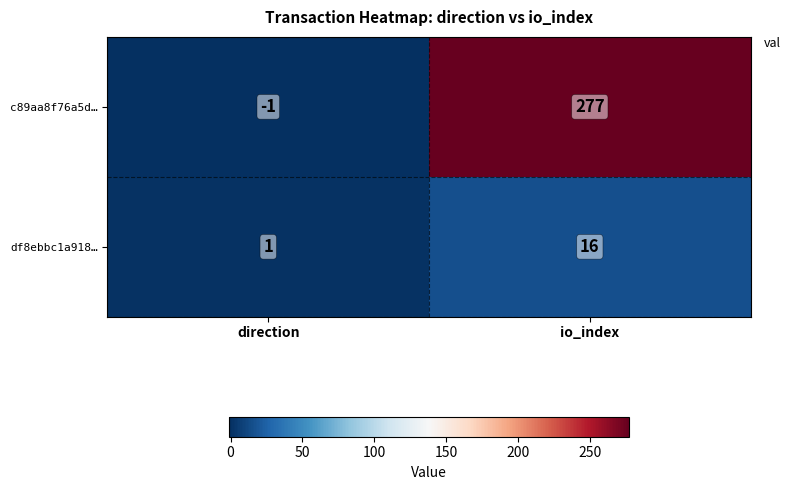

How many categories are shown in the chart?

2